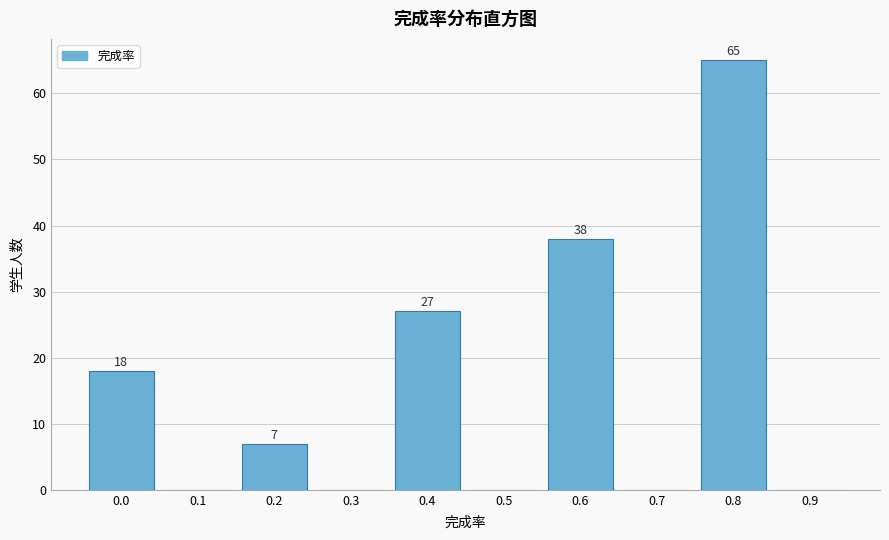

Reading left to right, transcribe all the data shown in this chart.

0.0=18	0.1=0	0.2=7	0.3=0	0.4=27	0.5=0	0.6=38	0.7=0	0.8=65	0.9=0